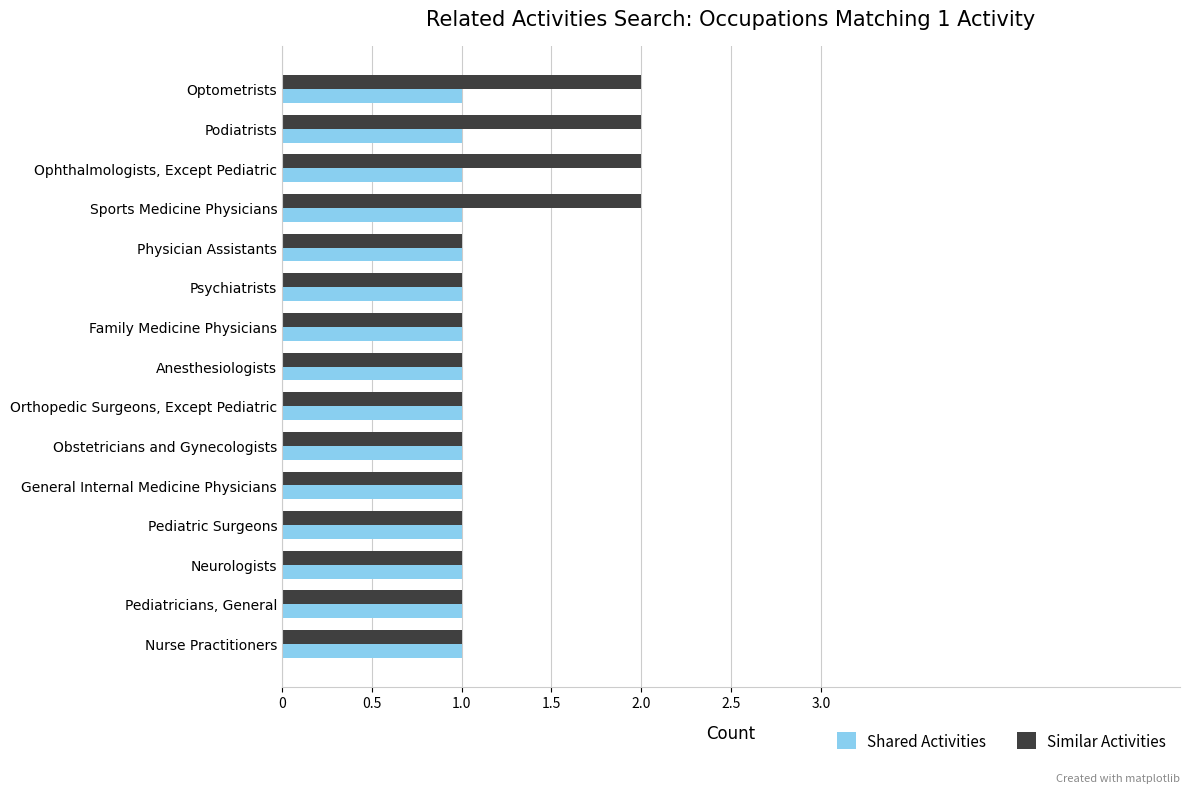

Which series has the largest range (max minus min)?

Similar Activities